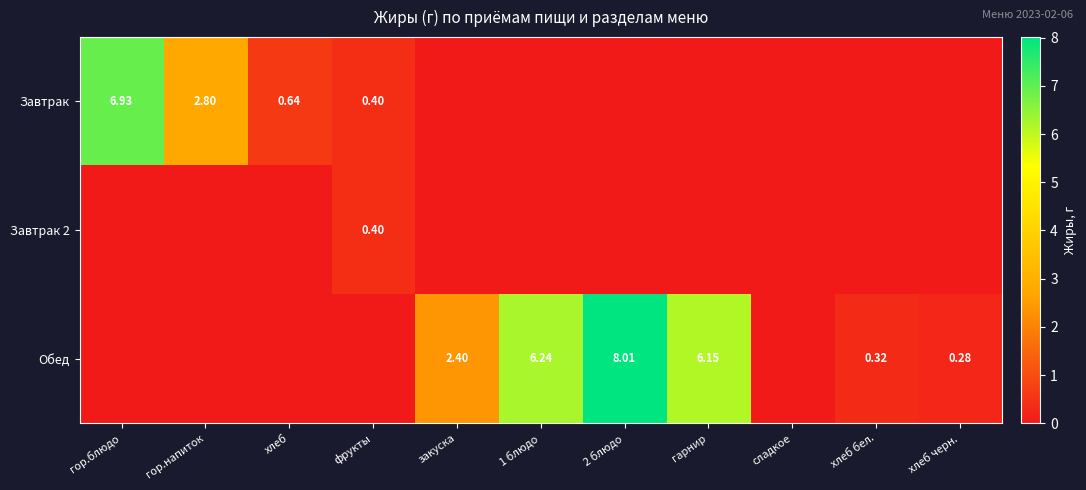

At 1 блюдо, list the series in order from largest to smallest.

Обед, Завтрак, Завтрак 2